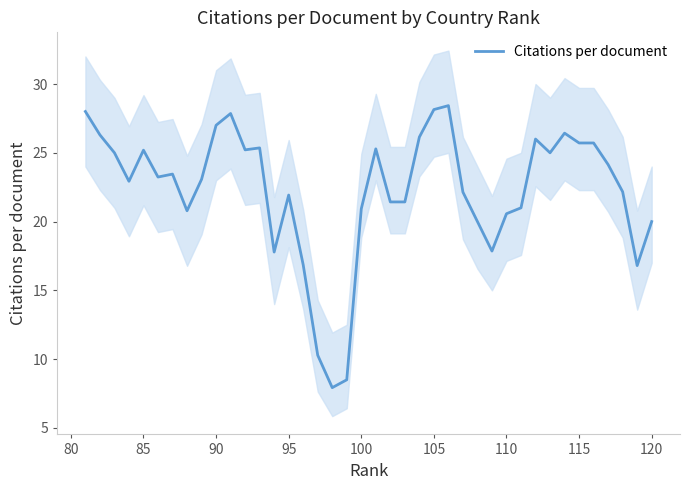

The value of Citations per document at 120 is 20.0. True or false?

True